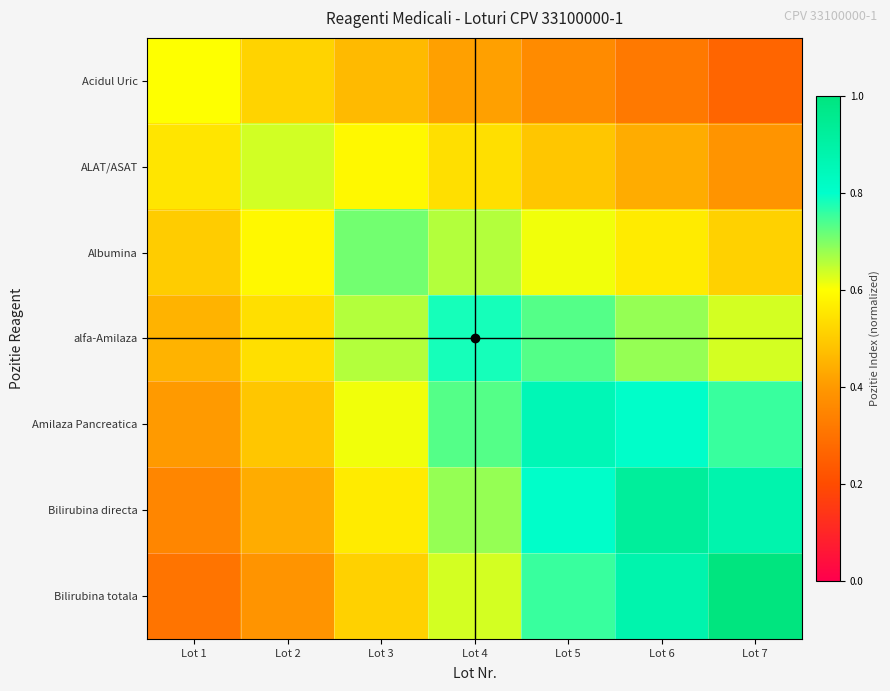

Reading left to right, extract all data points from this chart.

Acidul Uric: Lot 1=0.6	Lot 2=0.5	Lot 3=0.5	Lot 4=0.4	Lot 5=0.4	Lot 6=0.3	Lot 7=0.3
ALAT/ASAT: Lot 1=0.6	Lot 2=0.6	Lot 3=0.6	Lot 4=0.5	Lot 5=0.5	Lot 6=0.4	Lot 7=0.4
Albumina: Lot 1=0.5	Lot 2=0.6	Lot 3=0.7	Lot 4=0.7	Lot 5=0.6	Lot 6=0.6	Lot 7=0.5
alfa-Amilaza: Lot 1=0.5	Lot 2=0.5	Lot 3=0.7	Lot 4=0.8	Lot 5=0.7	Lot 6=0.7	Lot 7=0.6
Amilaza Pancreatica: Lot 1=0.4	Lot 2=0.5	Lot 3=0.6	Lot 4=0.7	Lot 5=0.9	Lot 6=0.8	Lot 7=0.8
Bilirubina directa: Lot 1=0.4	Lot 2=0.4	Lot 3=0.6	Lot 4=0.7	Lot 5=0.8	Lot 6=0.9	Lot 7=0.9
Bilirubina totala: Lot 1=0.3	Lot 2=0.4	Lot 3=0.5	Lot 4=0.6	Lot 5=0.8	Lot 6=0.9	Lot 7=1.0